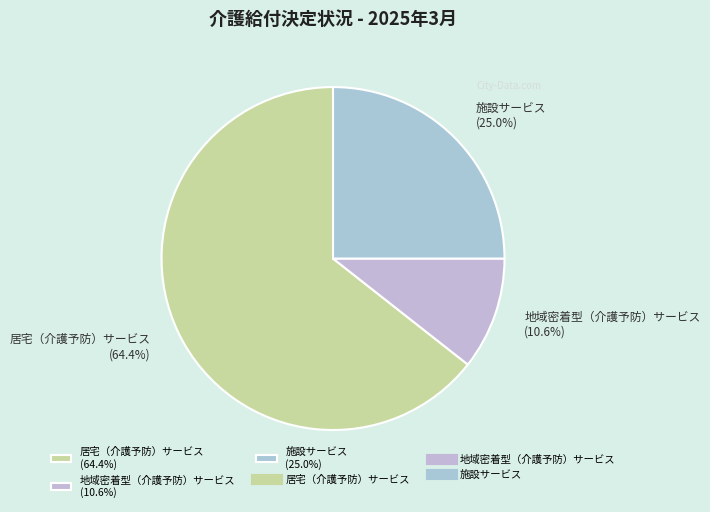

What is the smallest slice in the pie chart?

地域密着型（介護予防）サービス